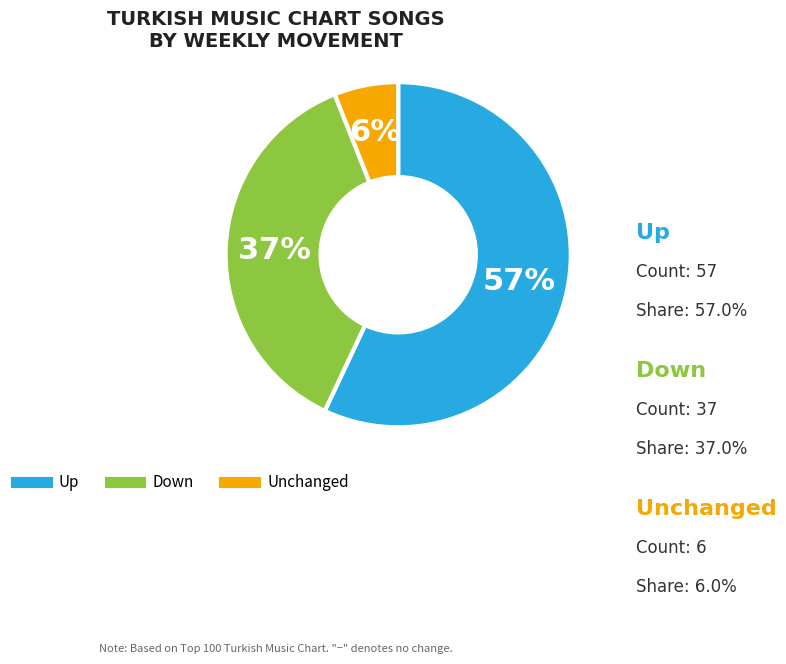

Is there a majority slice in this chart?

Yes